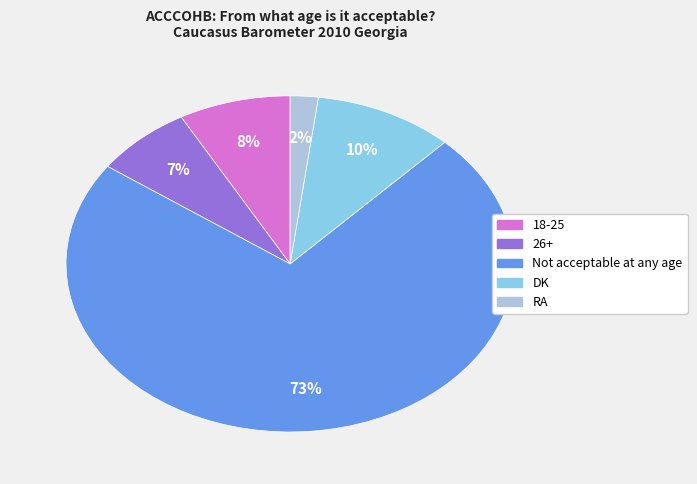

To the nearest percent, what is the average slice percentage?

20%